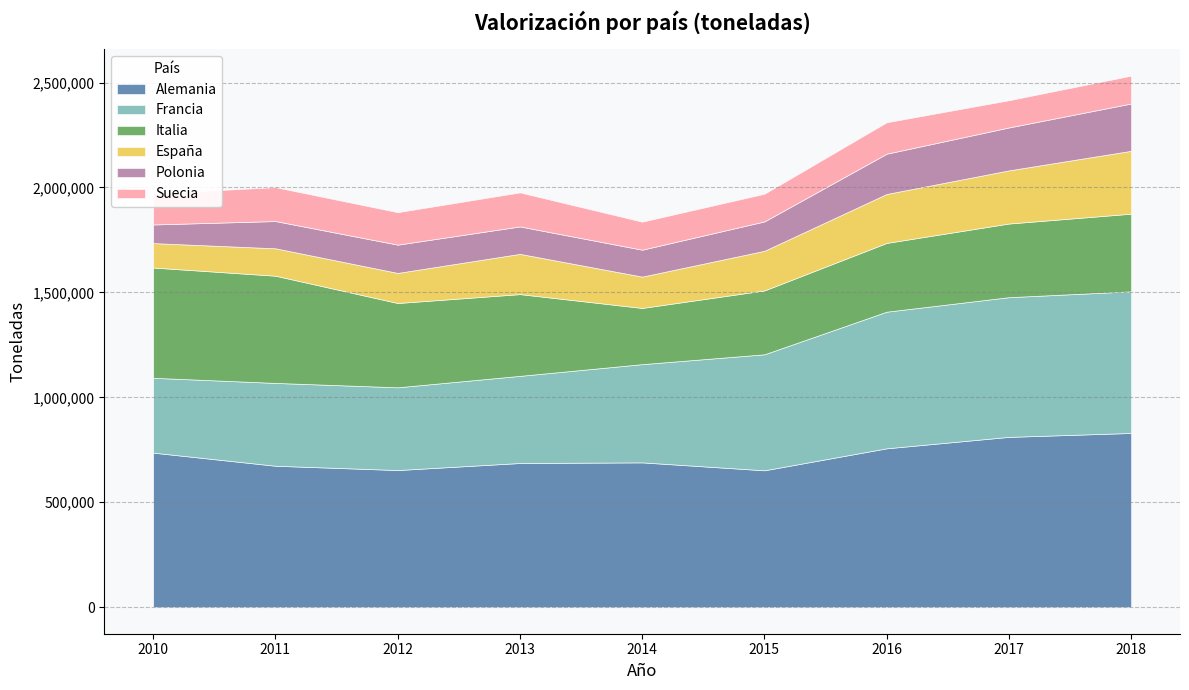

What is the highest value of the Alemania series?

830042